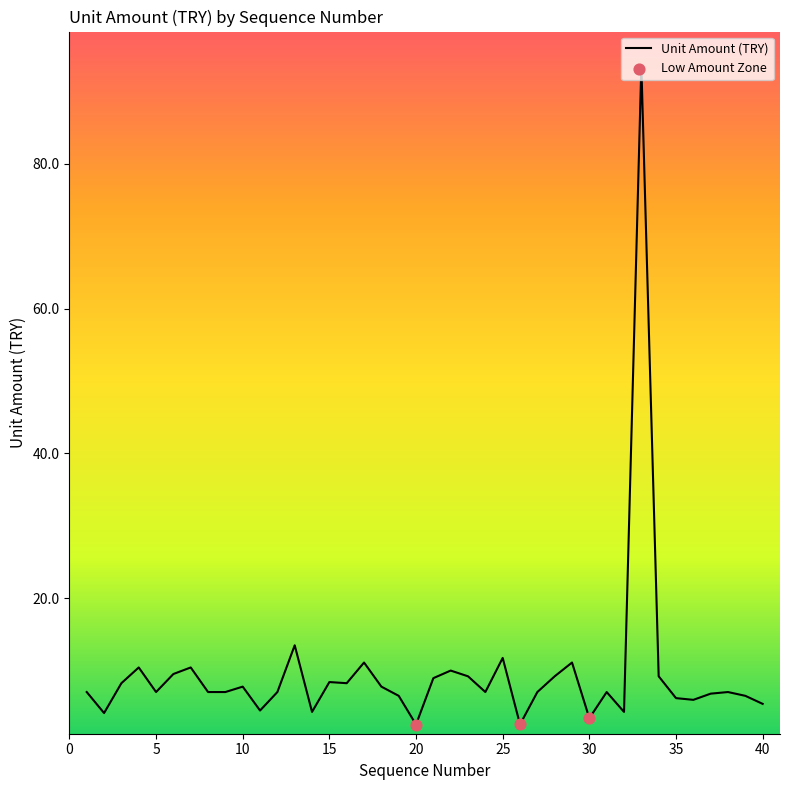

What is the maximum value shown in the chart?

93.6